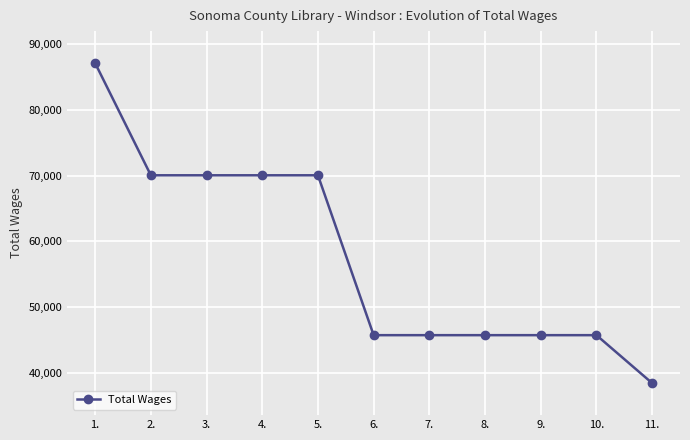

How many data points are less than 45698?

1